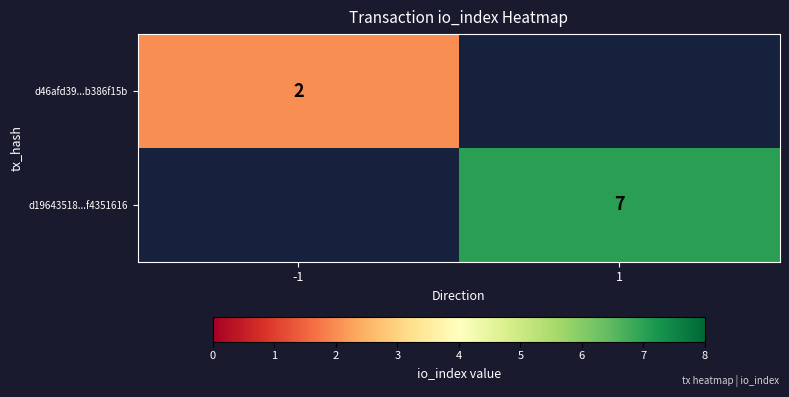

How many distinct data groups are displayed?

2